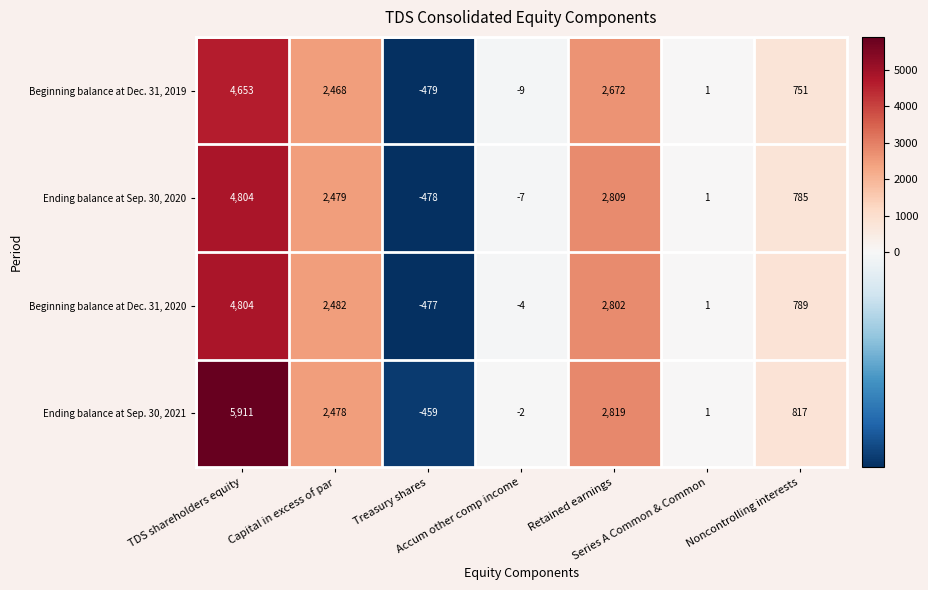

What is the sum of all Ending balance at Sep. 30, 2021 values?

11565